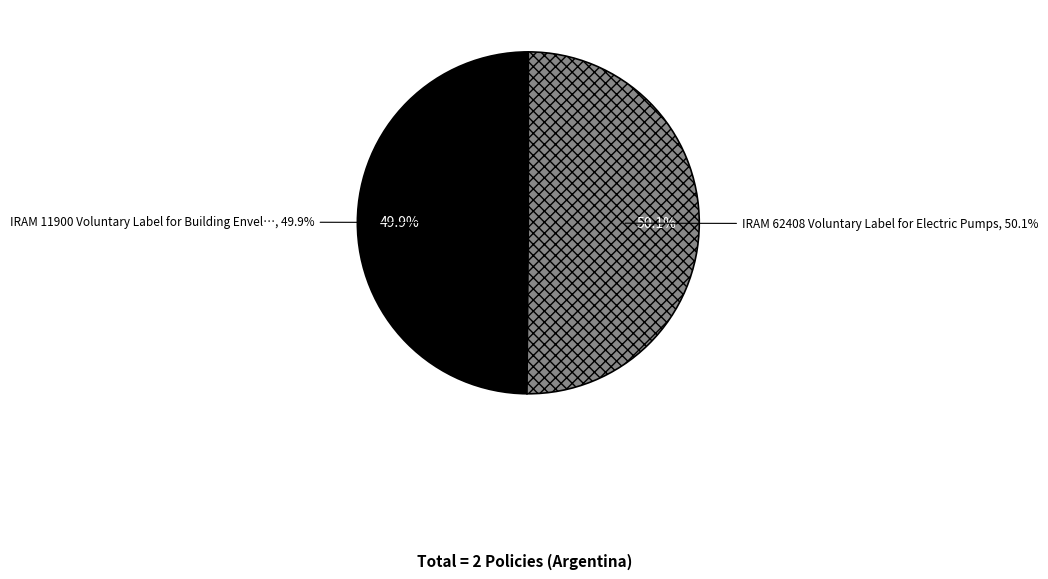

What percentage is the IRAM 62408 Voluntary Label for Electric Pumps slice, to the nearest percent?

50%